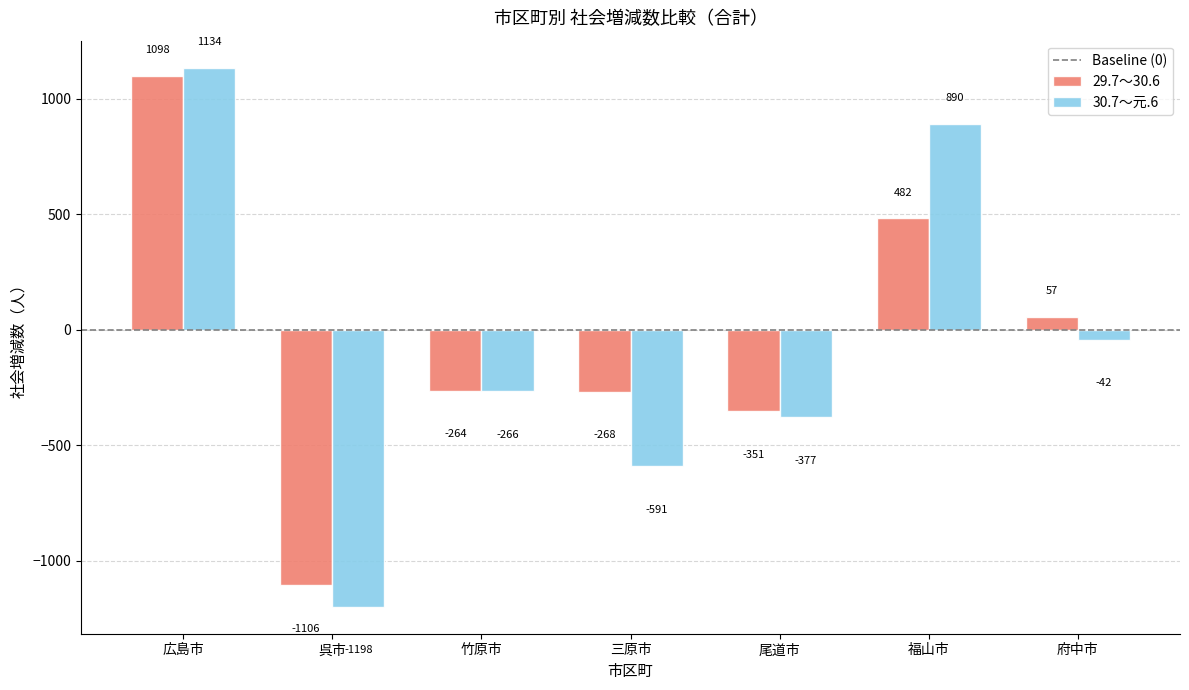

How many data points in 29.7～30.6 are less than -264?

3